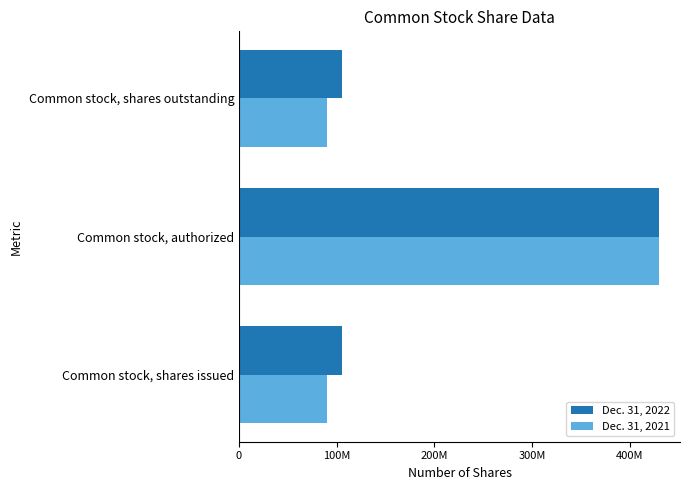

What are all the series names shown in the legend?

Dec. 31, 2022, Dec. 31, 2021